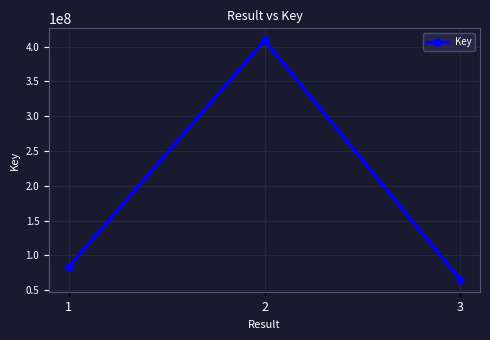

List the labels in order of value, largest first.

2, 1, 3